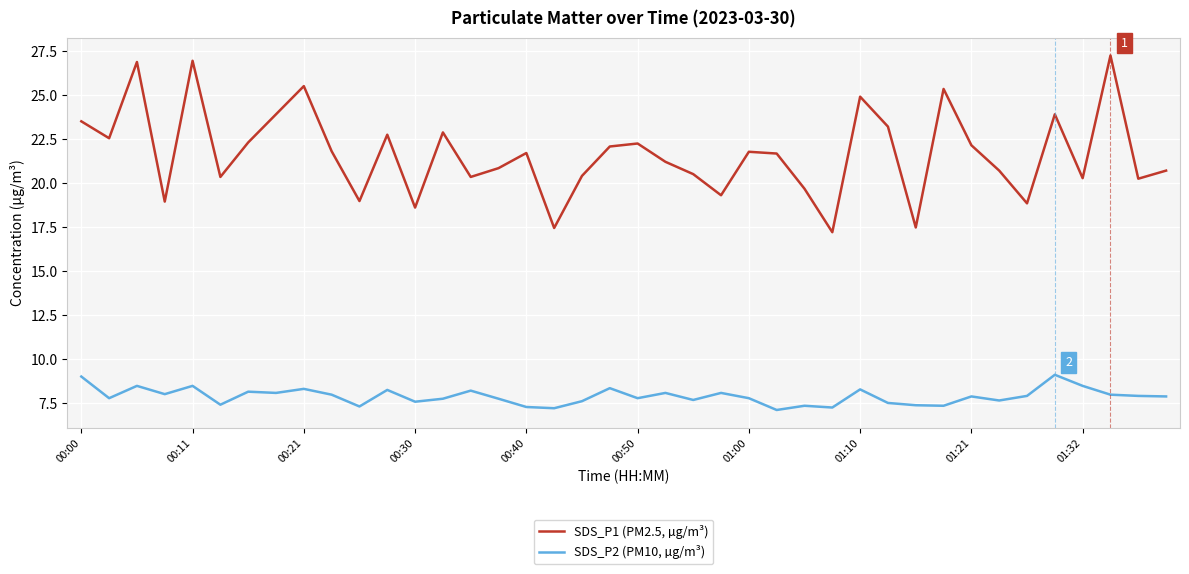

True or false: SDS_P2 (PM10, µg/m³) and SDS_P1 (PM2.5, µg/m³) intersect in this chart.

False